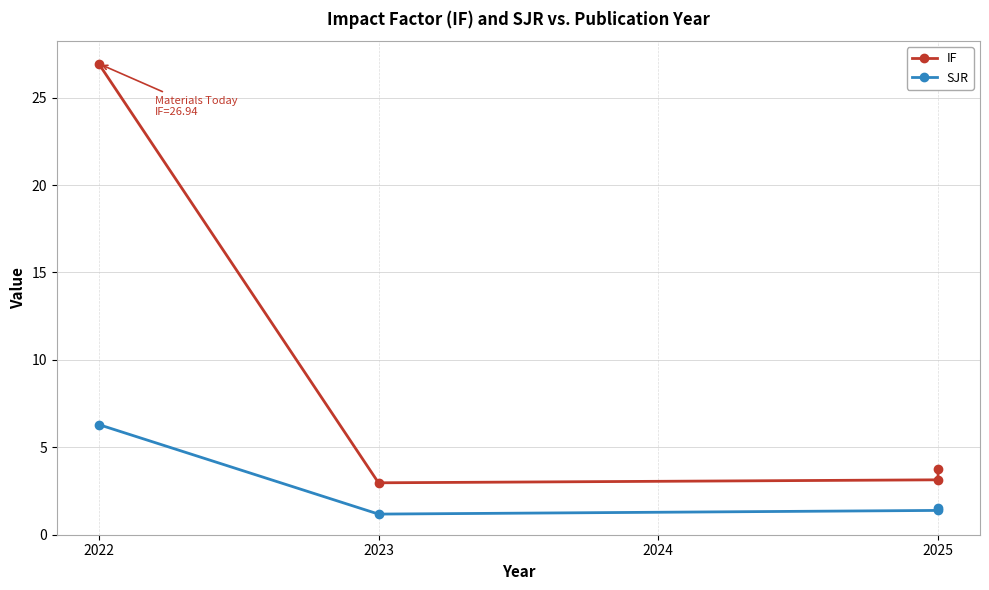

At how many categories does at least one series exceed 3?

3